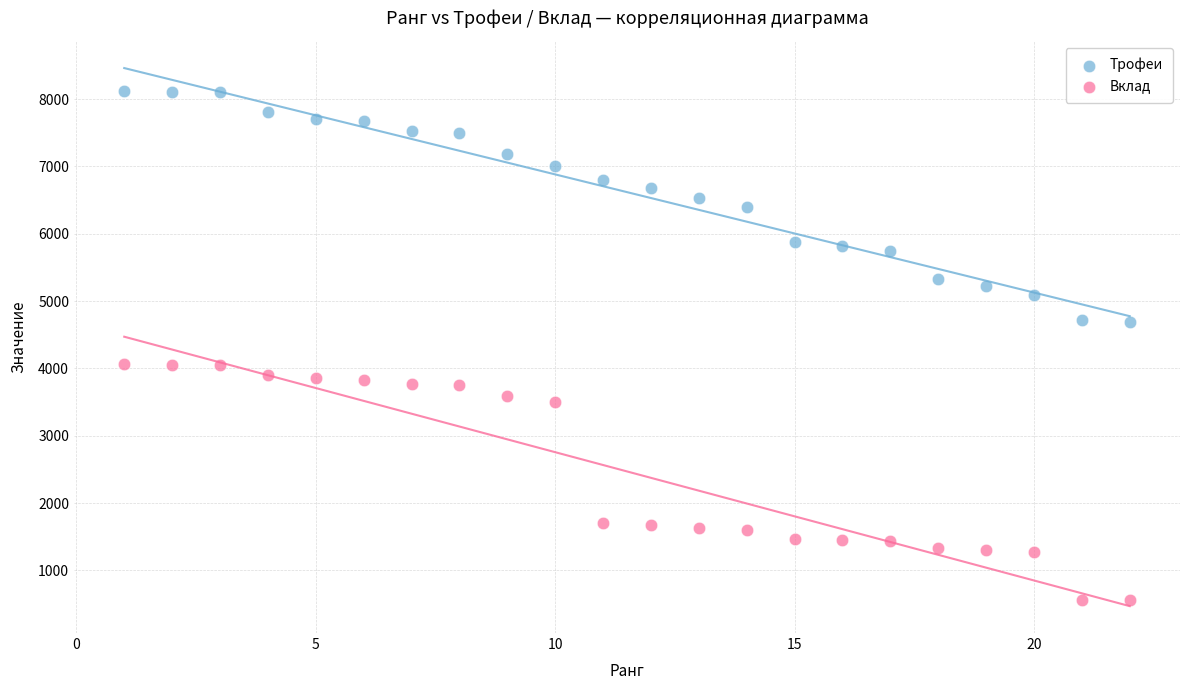

What is the X range (max minus min) for the scatter plot?

21